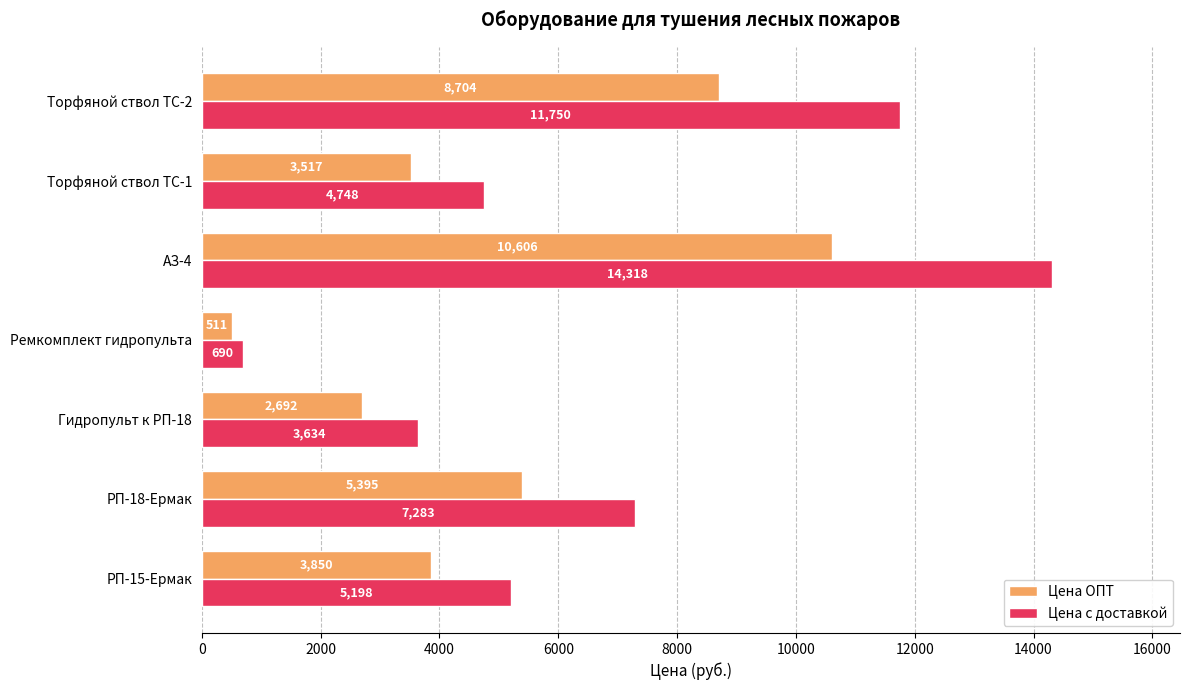

What is the difference between the maximum and second lowest values in the Цена ОПТ series?

7914.0